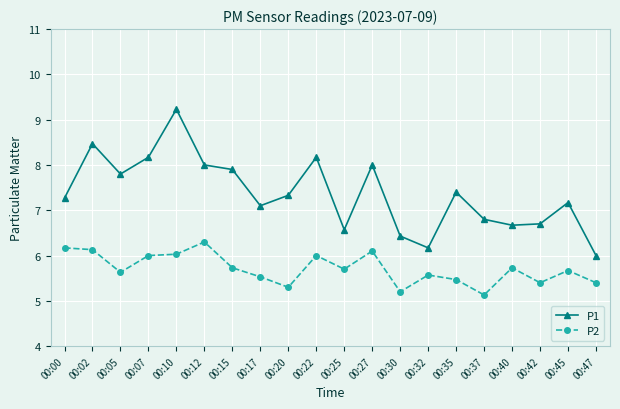

What is the minimum value for P2?

5.1